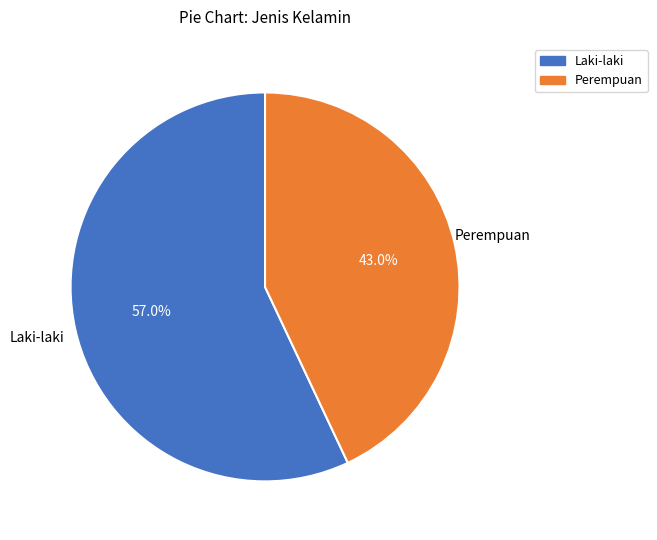

Is the sum of Laki-laki and Perempuan greater than half?

Yes